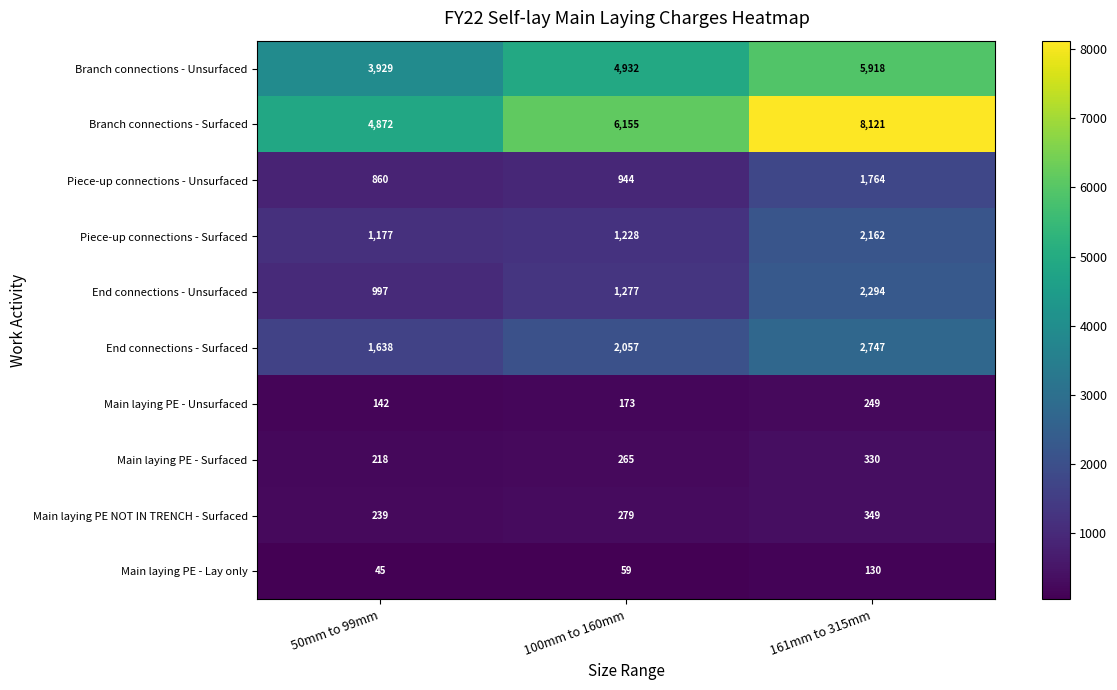

Which series has the largest total across all categories?

Branch connections - Surfaced